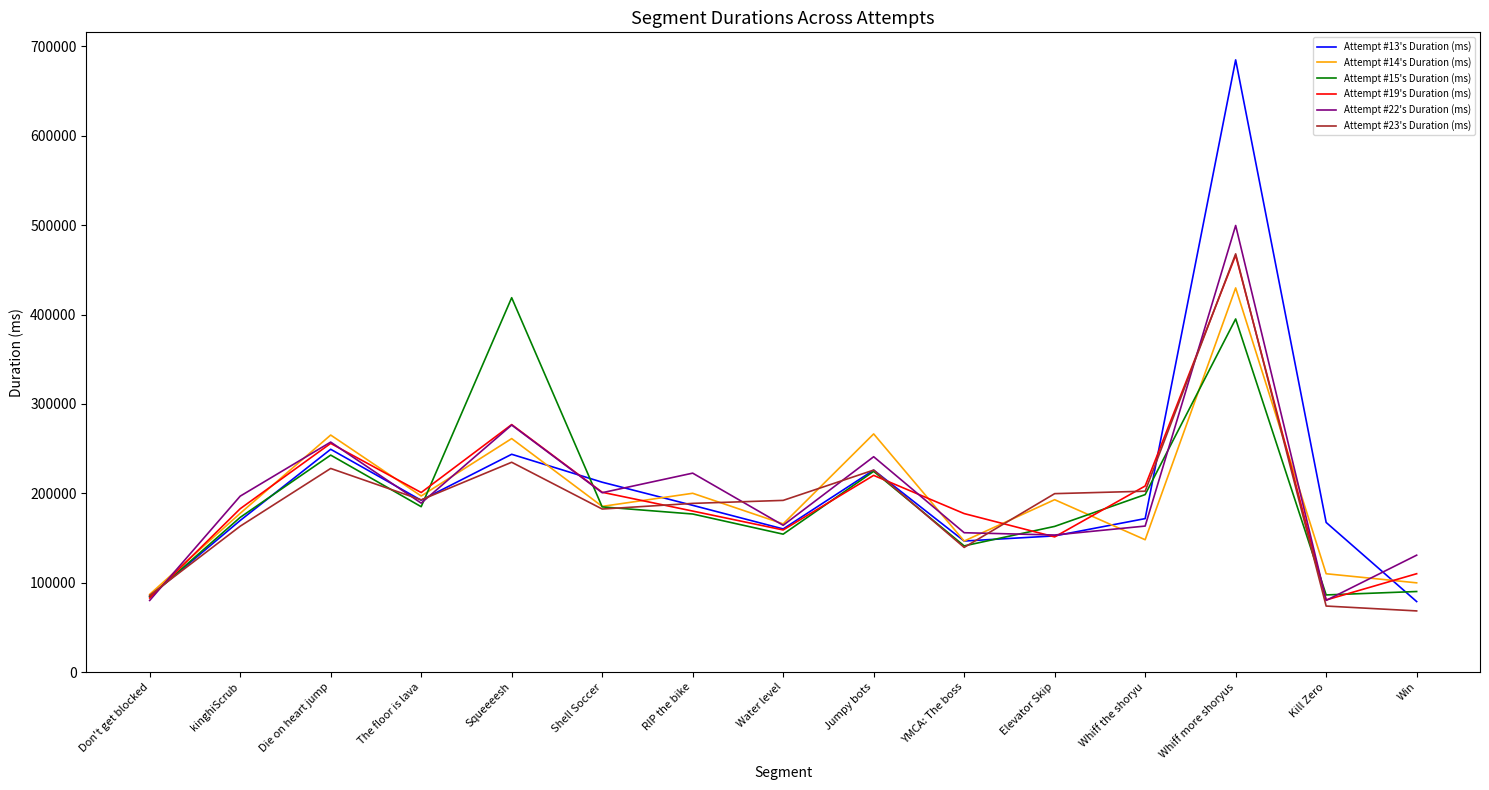

The value of Attempt #22's Duration (ms) at Win is 130816. True or false?

True